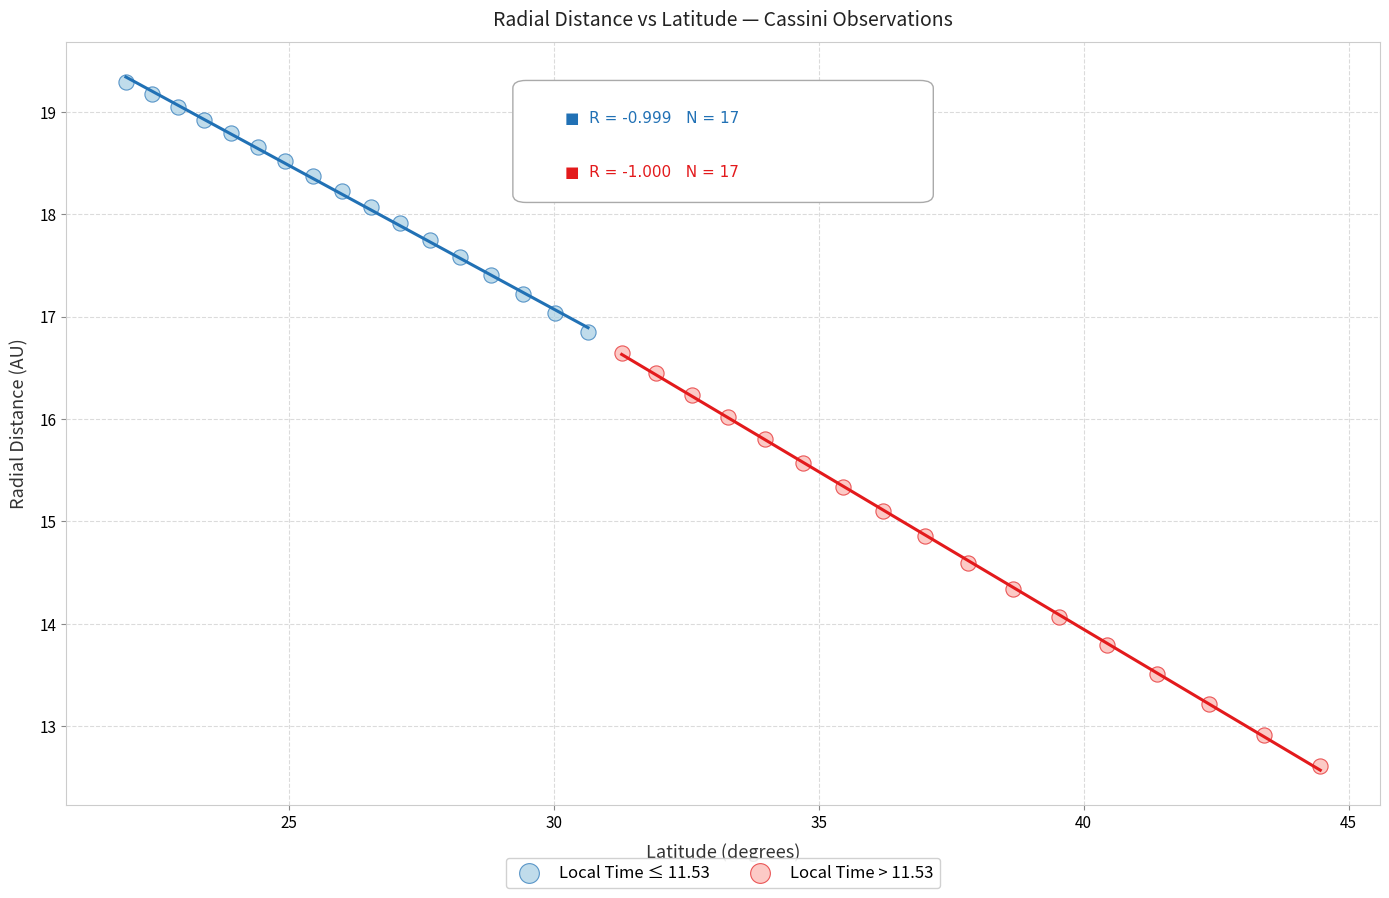

What are all the series names shown in the legend?

Local Time ≤ 11.53, Local Time > 11.53